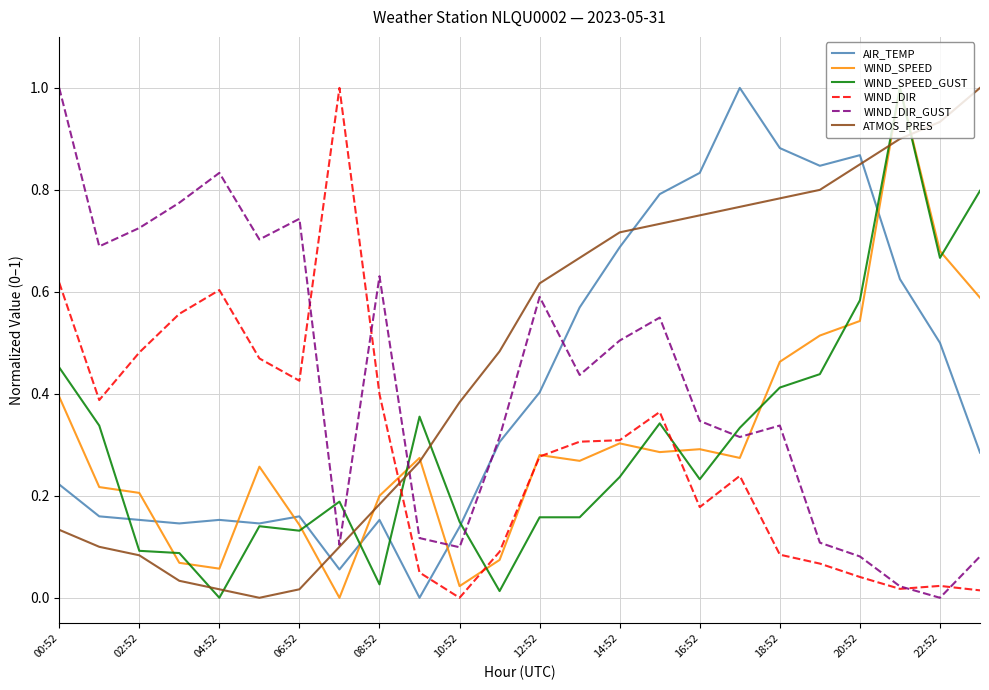

Which series has the largest total across all categories?

ATMOS_PRES